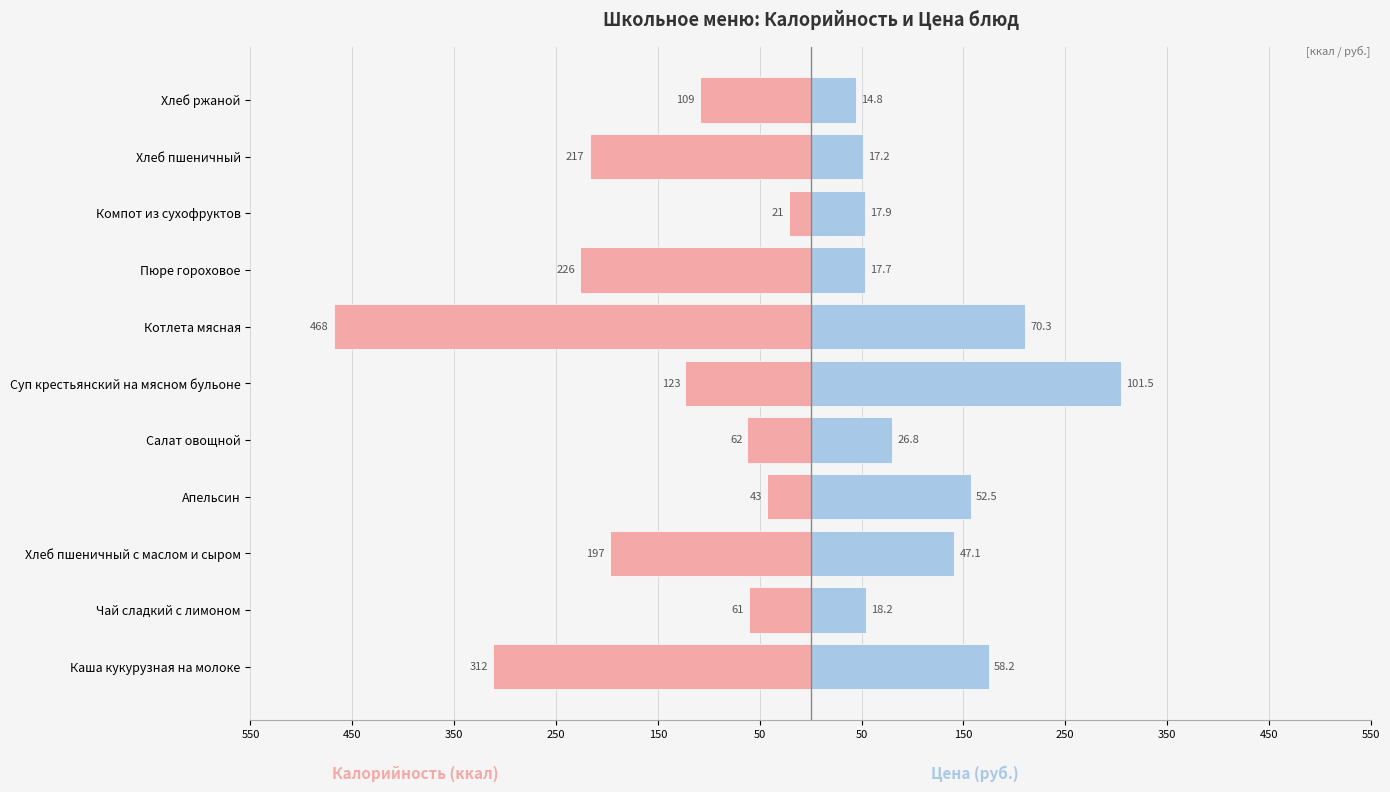

What are all the series names shown in the legend?

Калорийность, Цена (×3)